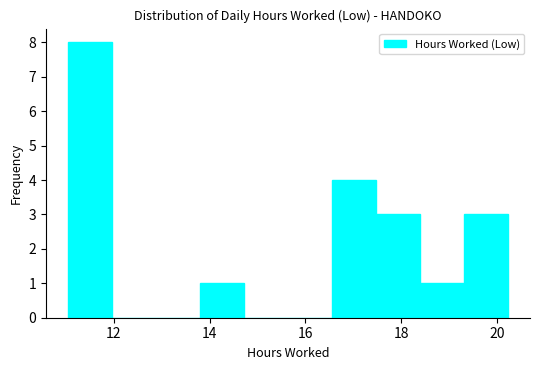

Reading left to right, list every bar in this chart as the range it spans on the x-axis followed by its height. Neither the bar edges nor the heights are printed on the chart, so give them approximately, as read against the axes.

11.0 to 12.0: 8
12.0 to 12.8: 0
12.8 to 13.8: 0
13.8 to 14.8: 1
14.8 to 15.6: 0
15.6 to 16.6: 0
16.6 to 17.4: 4
17.4 to 18.4: 3
18.4 to 19.4: 1
19.4 to 20.2: 3